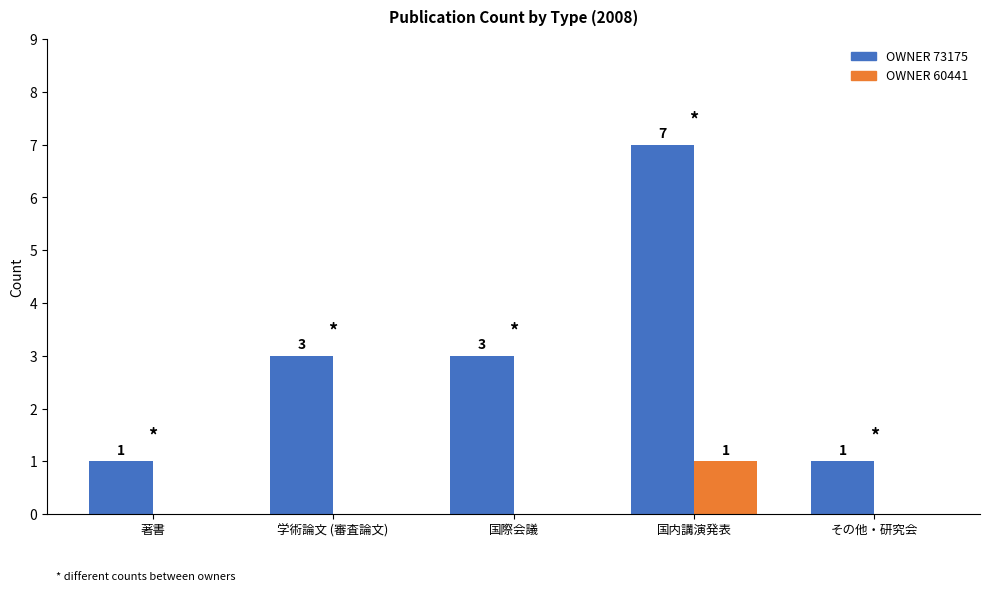

Reading left to right, transcribe all the data shown in this chart.

OWNER 73175: 著書=1	学術論文 (審査論文)=3	国際会議=3	国内講演発表=7	その他・研究会=1
OWNER 60441: 著書=0	学術論文 (審査論文)=0	国際会議=0	国内講演発表=1	その他・研究会=0